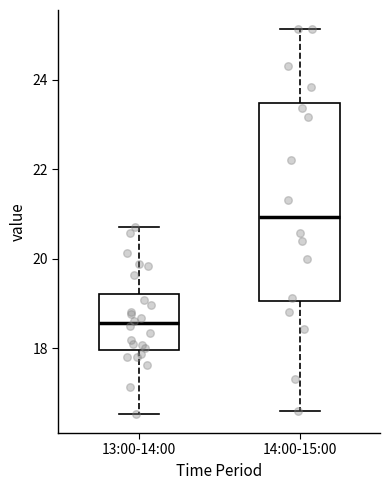

Which box is the tallest, from its lower edge to its upper edge?

14:00-15:00